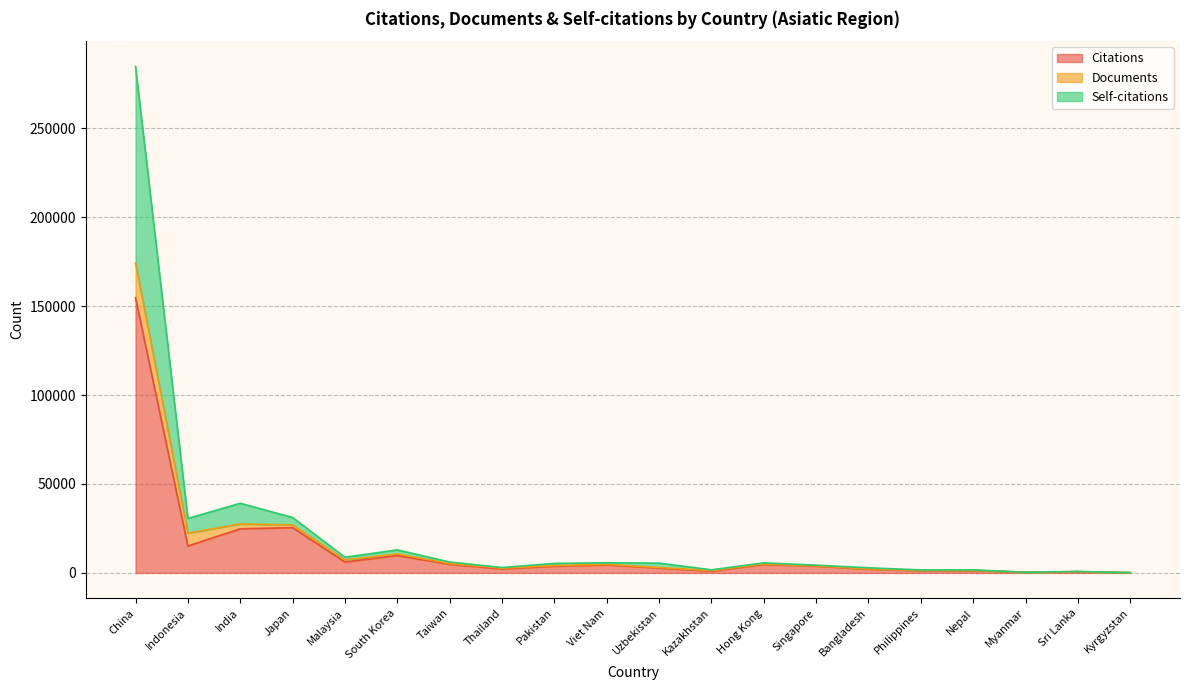

At how many categories does at least one series exceed 118769?

1